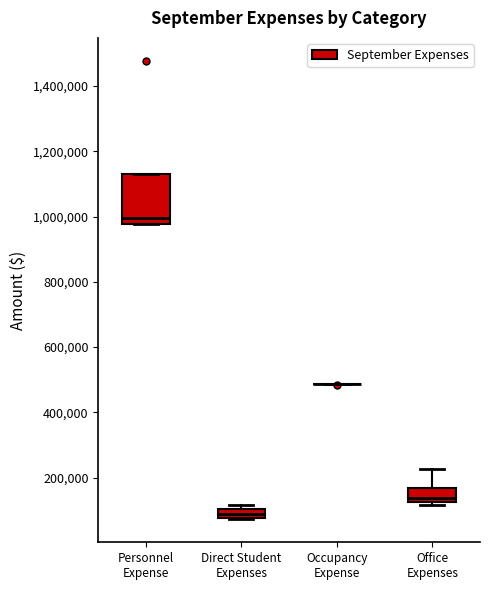

Which box is the tallest, from its lower edge to its upper edge?

Personnel Expense